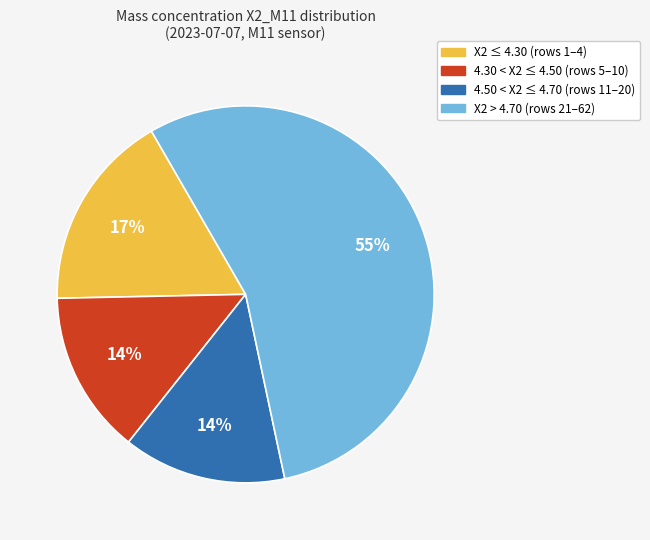

Does any single category account for the majority?

Yes